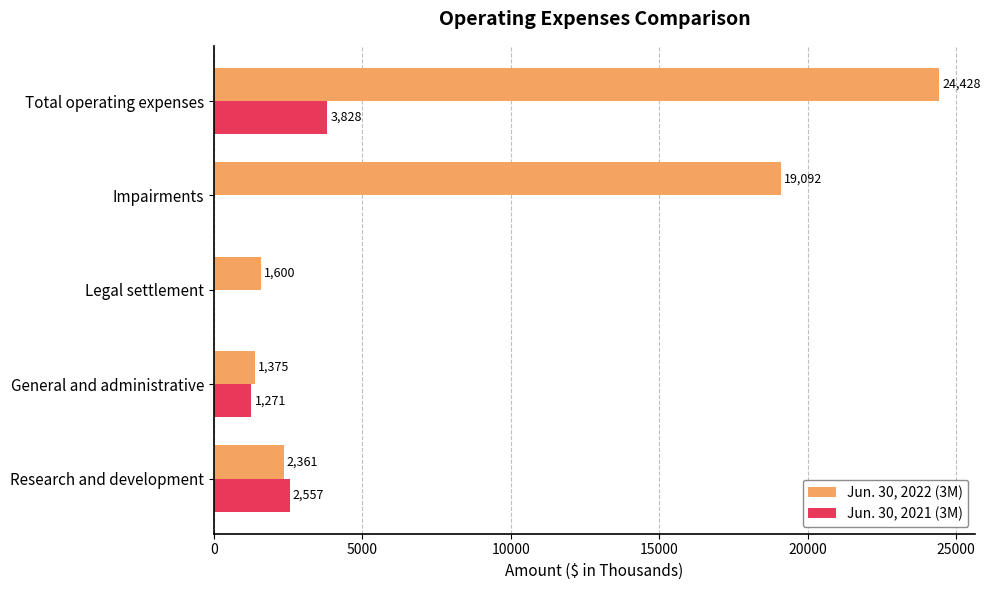

How many data points does each series have?

5